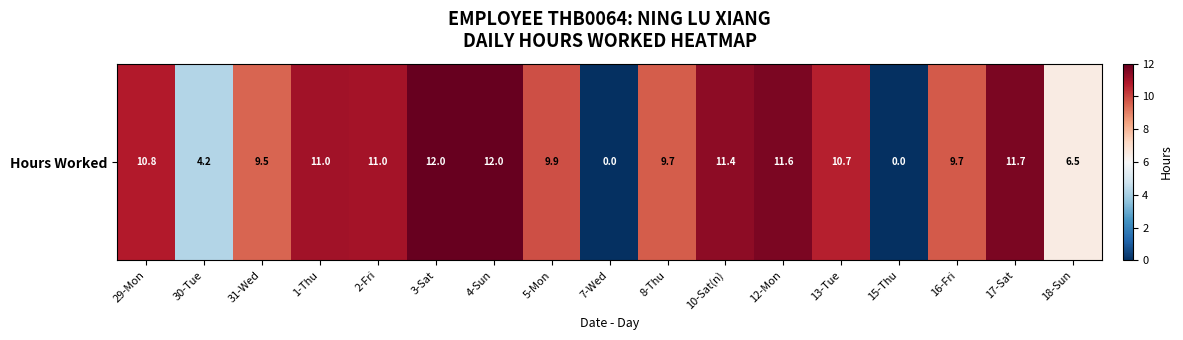

The chart shows a value of 20.7 at 3-Sat. True or false?

False